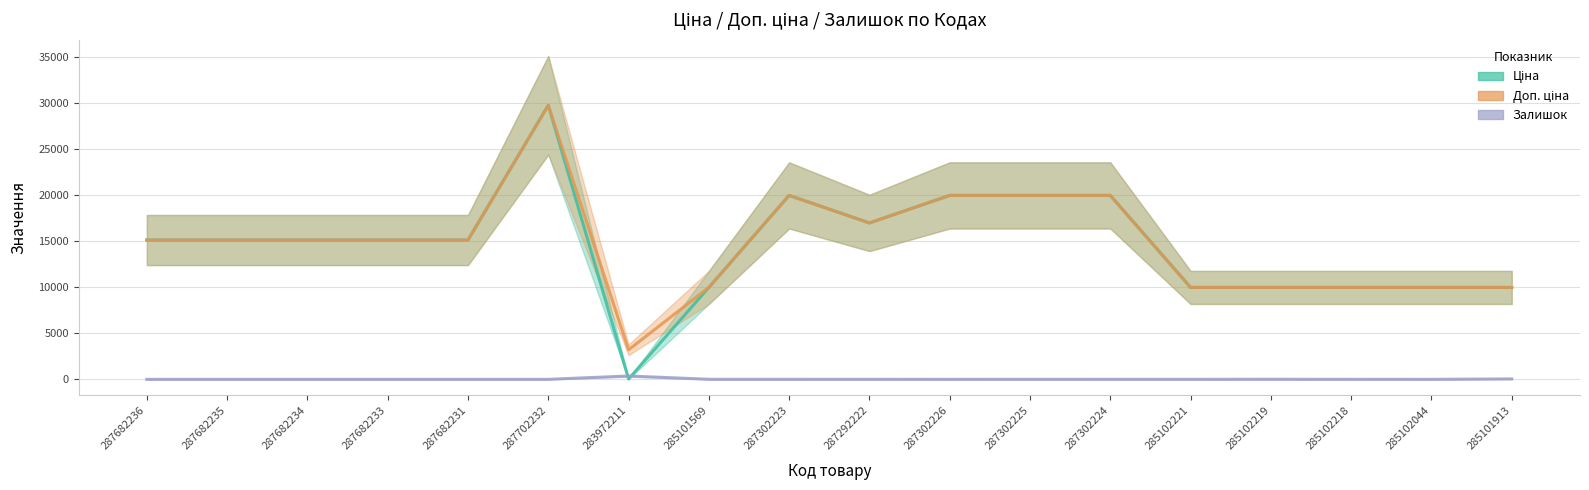

Which label corresponds to the smallest value in the chart?

287682236